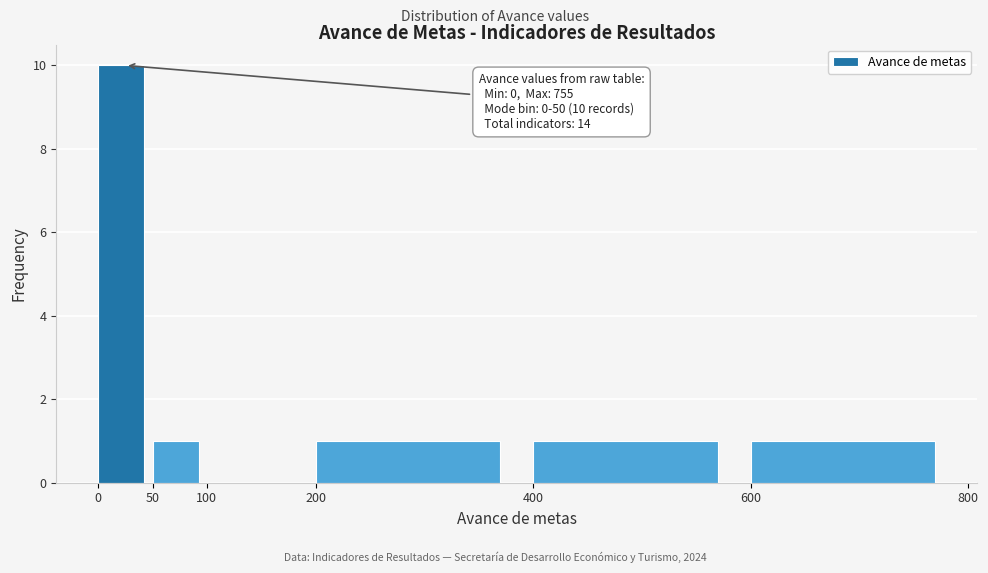

Over which range of the x-axis is the bar tallest?

0 to 50